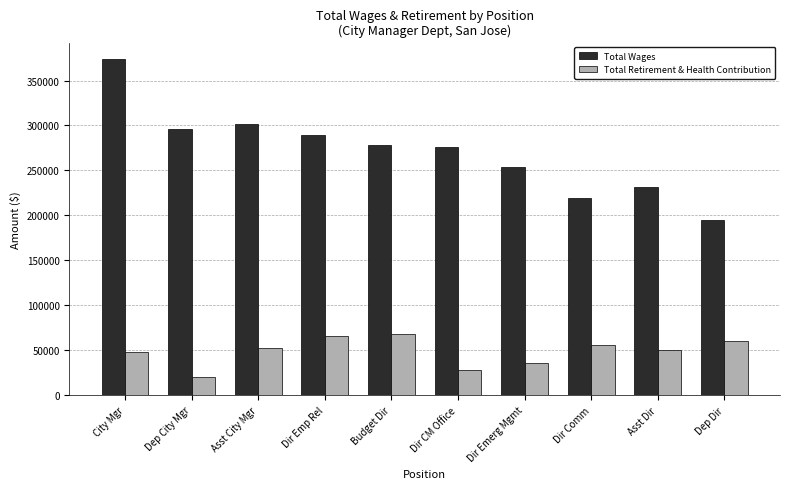

At which category does the chart reach its peak across all series?

City Mgr